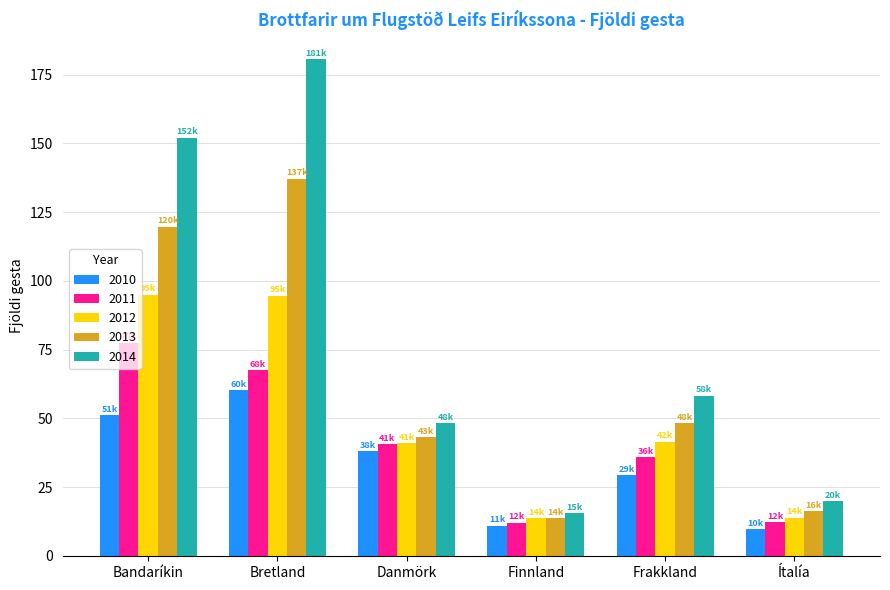

Rank the series by their average value, from highest to lowest.

2014, 2013, 2012, 2011, 2010